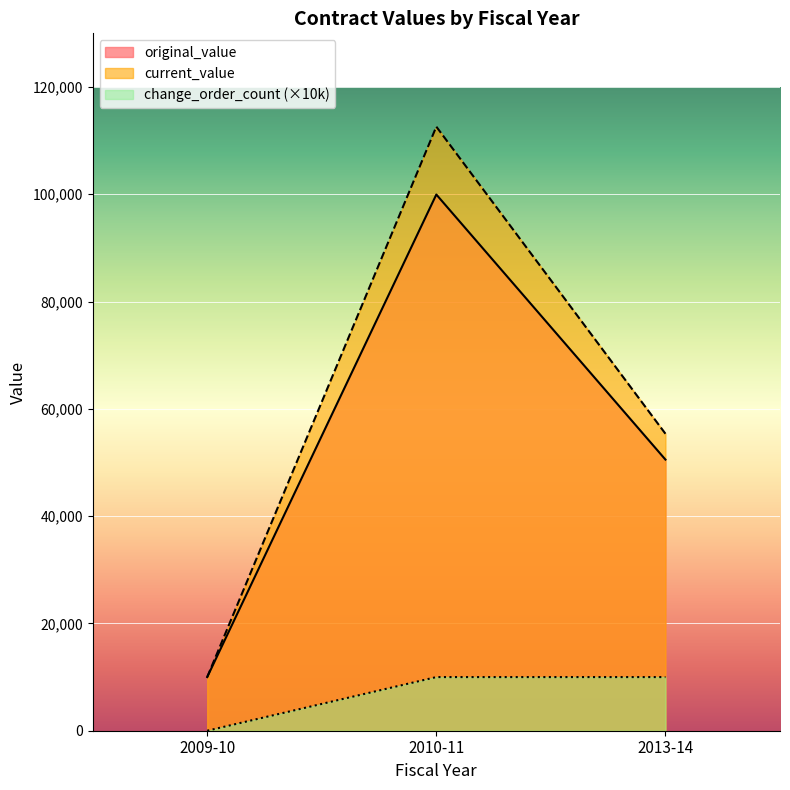

Reading left to right, transcribe all the data shown in this chart.

original_value: 10000.0	99953.0	50540.0
current_value: 10000.0	112603.0	55357.9
change_order_count: 0.0	10000.0	10000.0